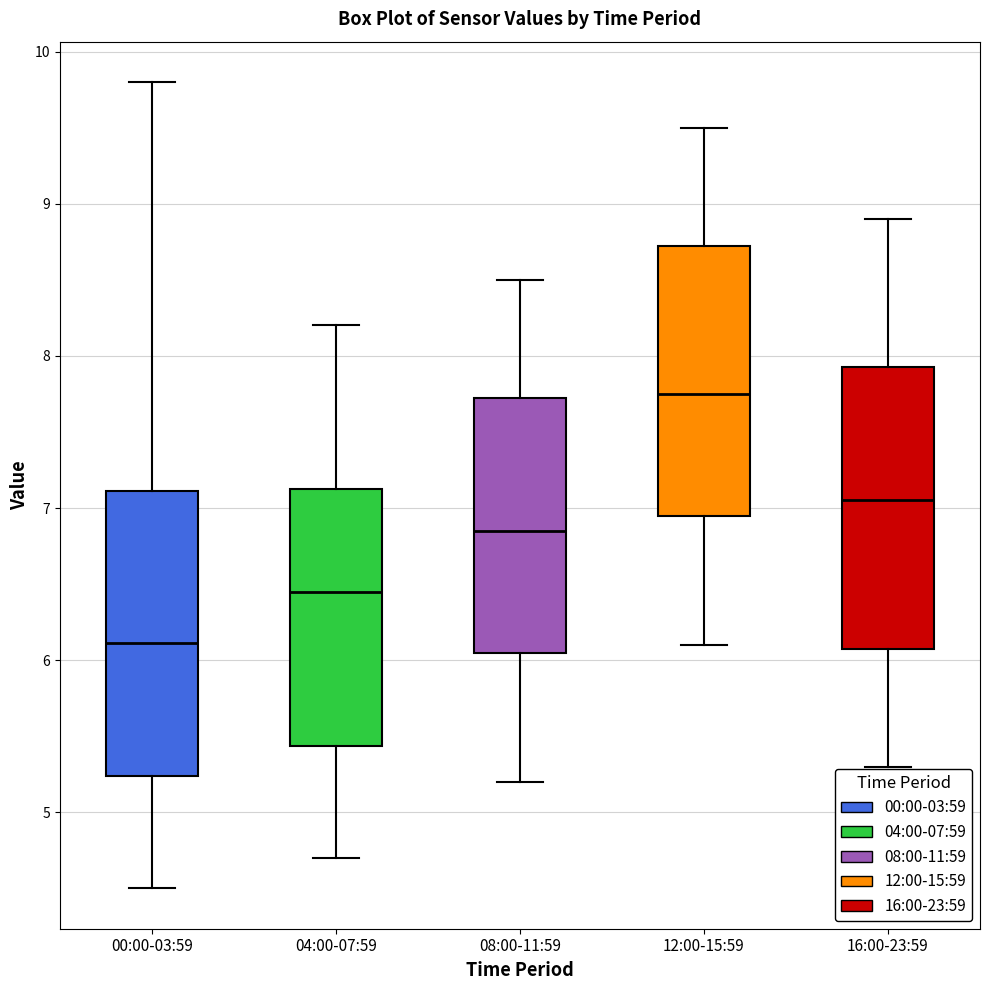

Reading left to right, read every box against the y-axis: the position of its median line, the range the box covers, and the ends of its whiskers. The values are not printed on the chart, so give them approximately, as read against the axis.

00:00-03:59: median 6.1, box 5.2 to 7.1, whiskers 4.5 to 9.8
04:00-07:59: median 6.5, box 5.4 to 7.1, whiskers 4.7 to 8.2
08:00-11:59: median 6.9, box 6.1 to 7.7, whiskers 5.2 to 8.5
12:00-15:59: median 7.8, box 7.0 to 8.7, whiskers 6.1 to 9.5
16:00-23:59: median 7.1, box 6.1 to 7.9, whiskers 5.3 to 8.9